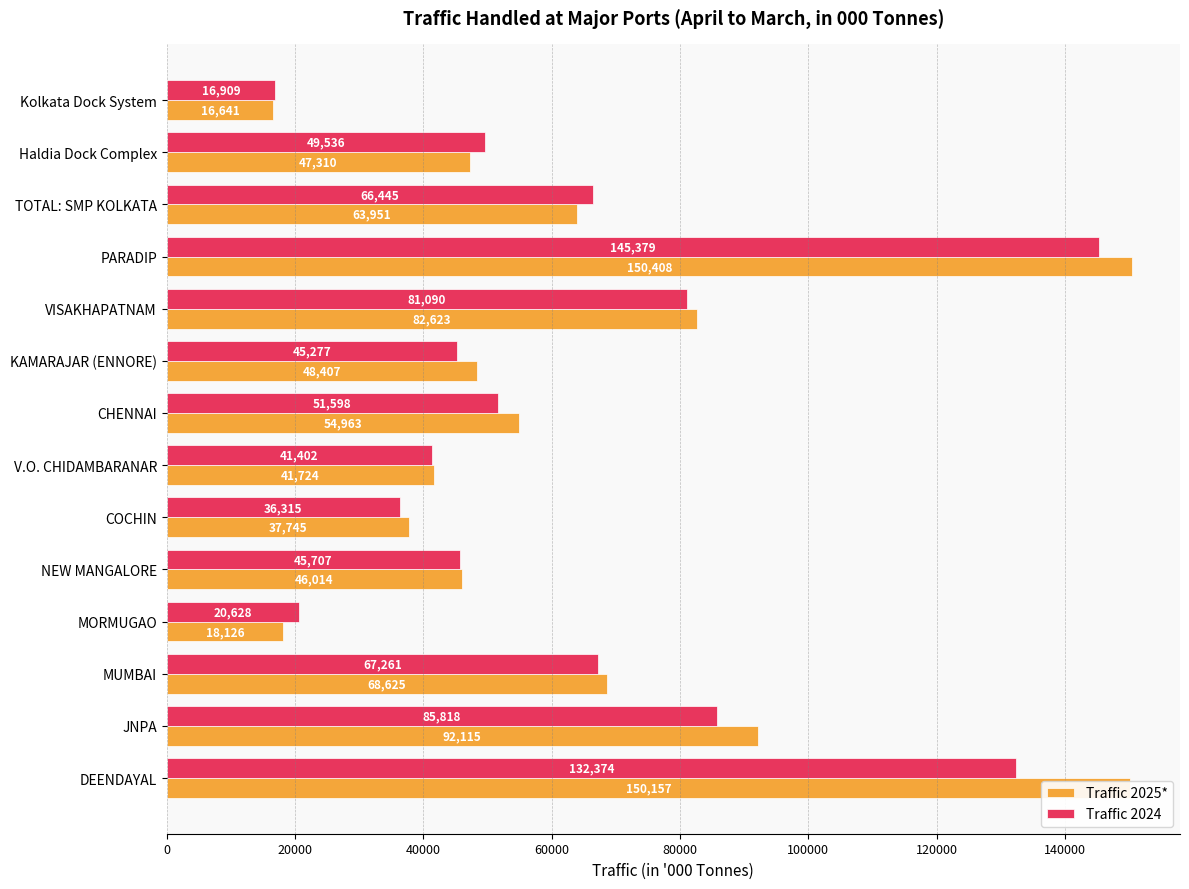

What is the sum of the Traffic 2025* values at COCHIN and Kolkata Dock System?

54386